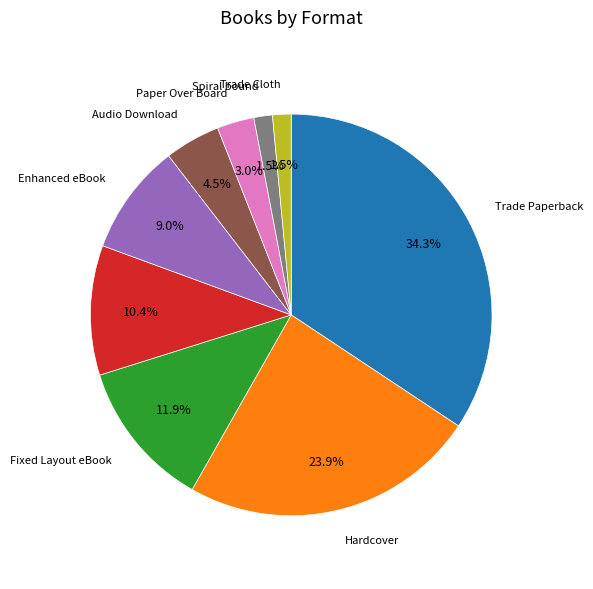

Approximately how many times larger is the value at Hardcover compared to Fixed Layout eBook?

2.0